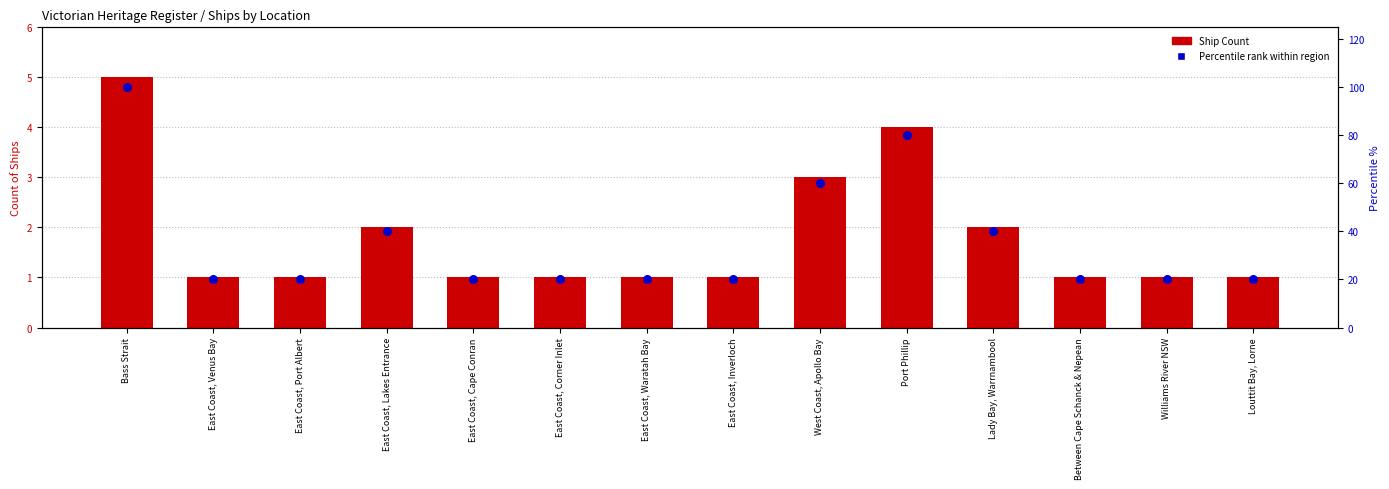

Which series has the largest total across all categories?

Percentile rank